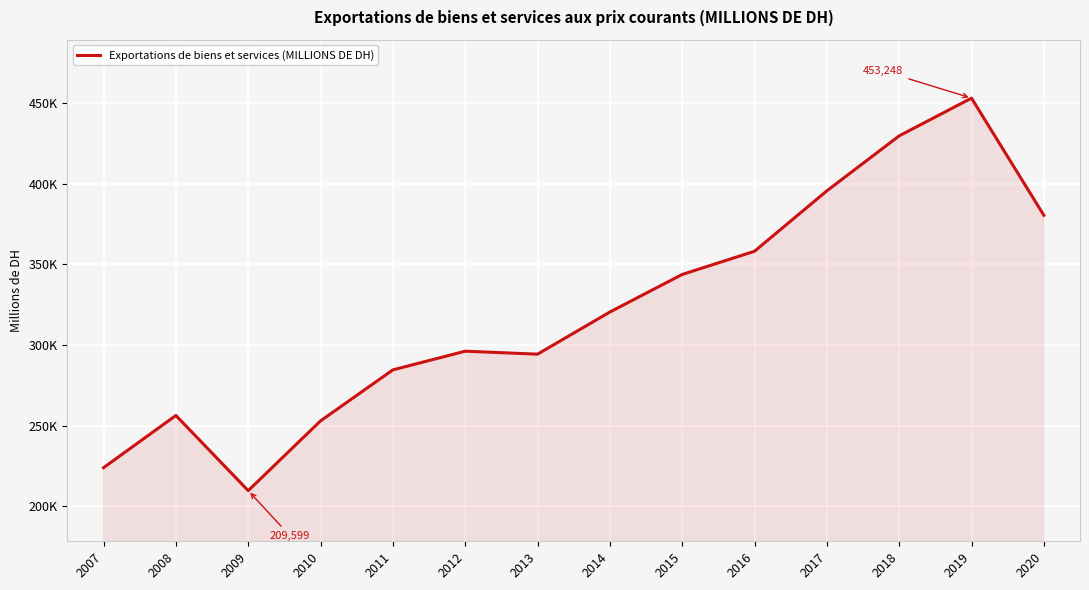

List the labels in order of value, largest first.

2019, 2018, 2017, 2020, 2016, 2015, 2014, 2012, 2013, 2011, 2008, 2010, 2007, 2009